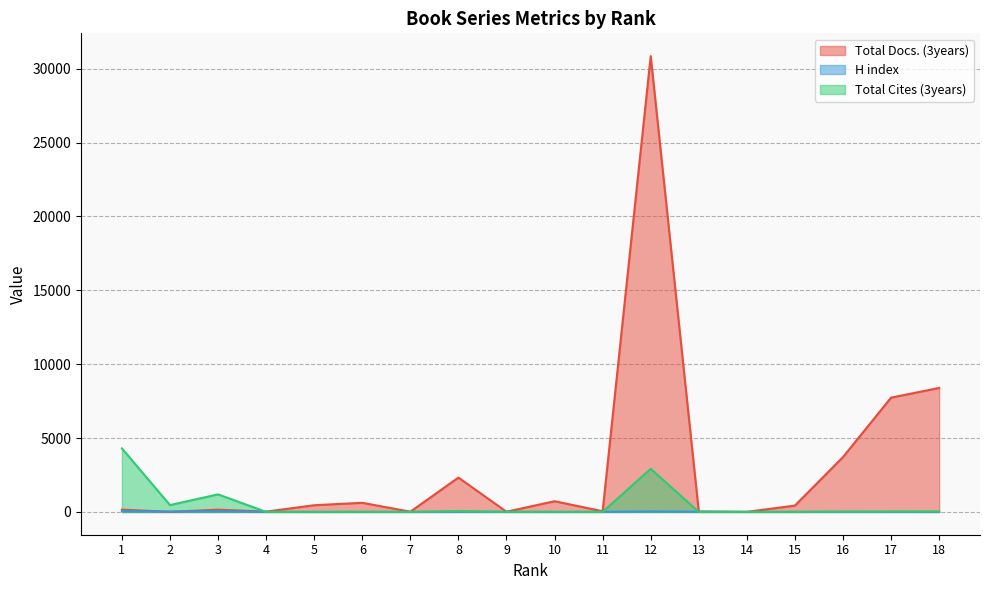

What is the difference between the maximum and second lowest values in the Total Docs. (3years) series?

30839